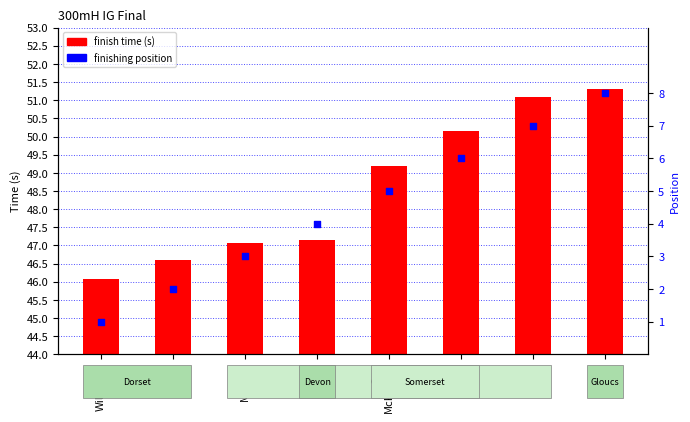

Which series has the largest total across all categories?

finish time (s)